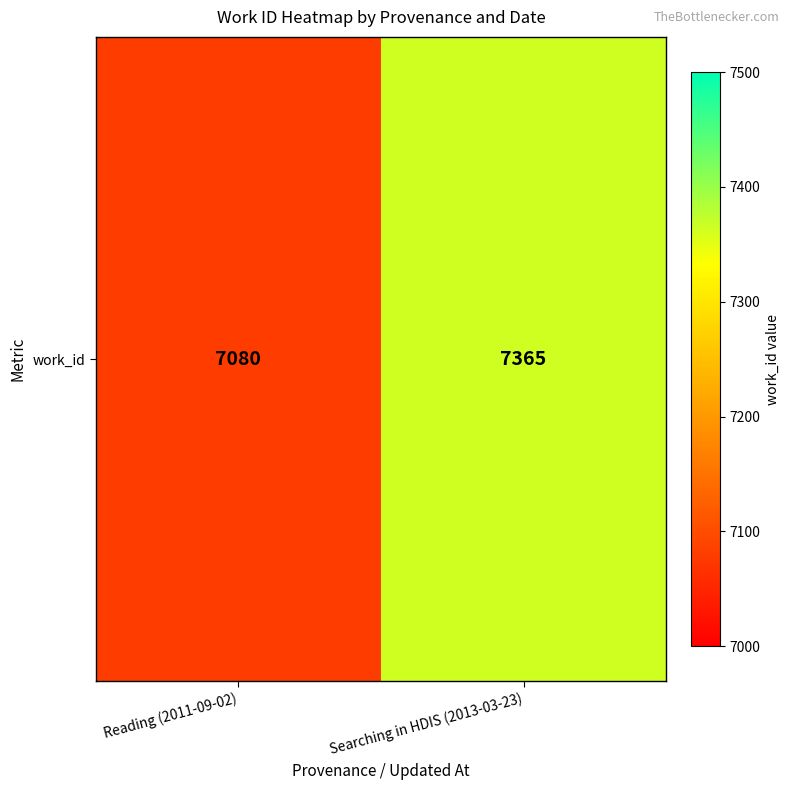

What is the difference between the values at Reading (2011-09-02) and Searching in HDIS (2013-03-23)?

285